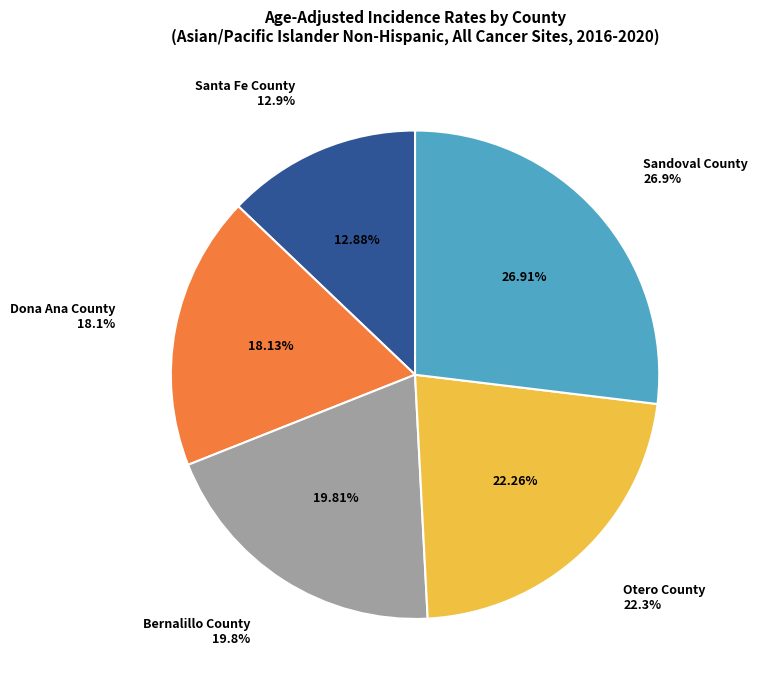

Between Bernalillo County and Santa Fe County, which is larger?

Bernalillo County